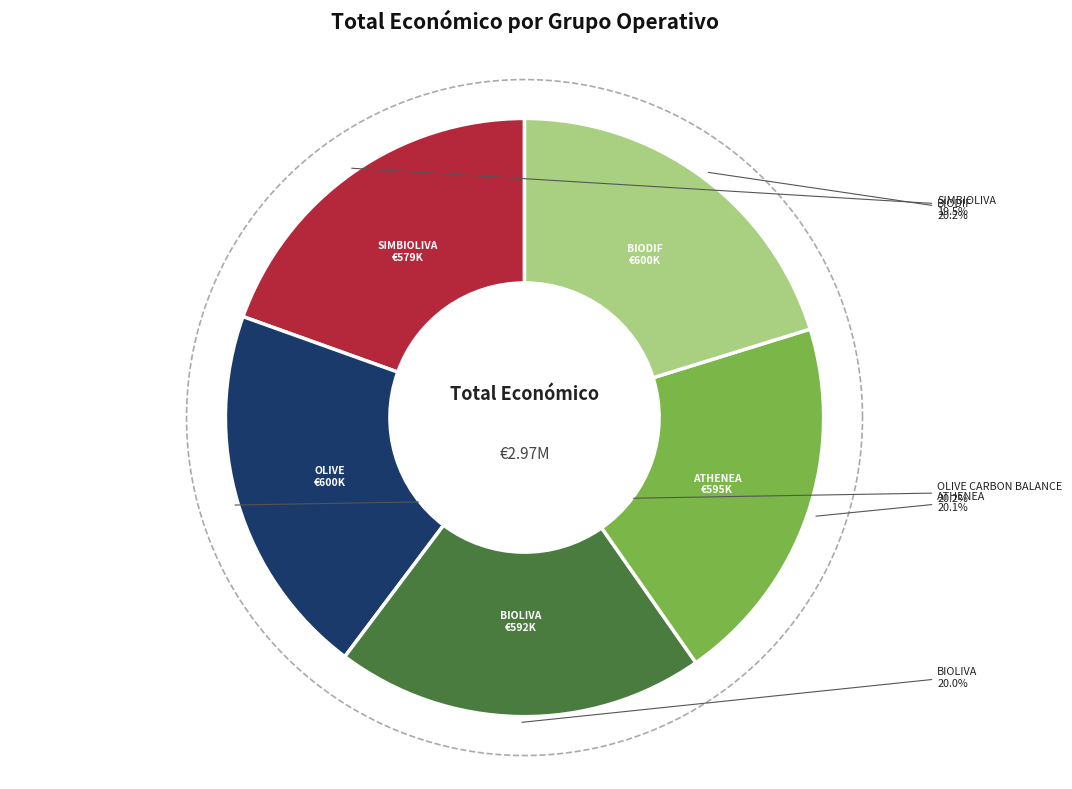

How many slices are in this pie chart?

5